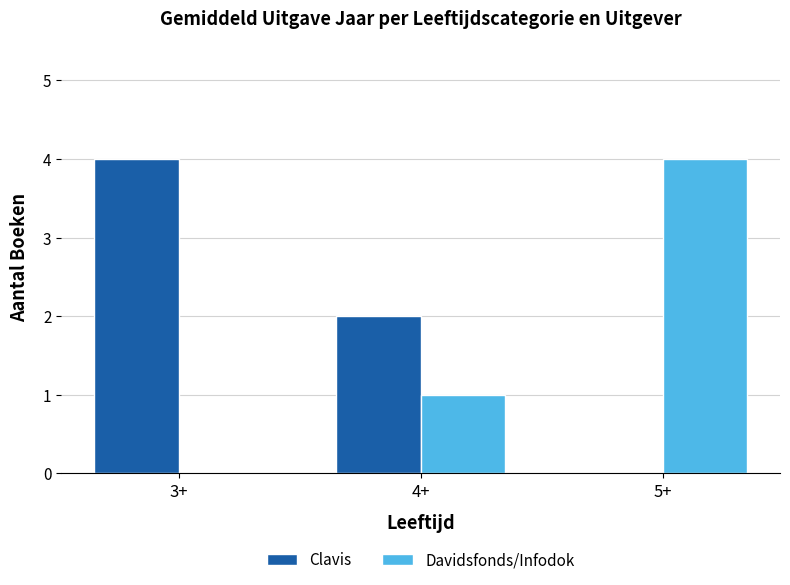

What is the highest value of the Clavis series?

4